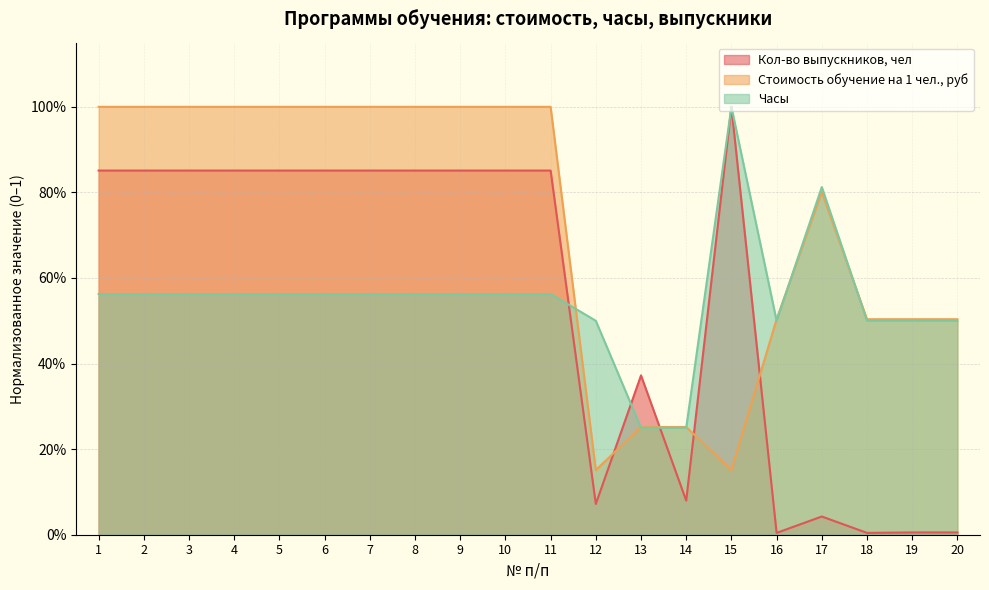

How many times do Стоимость обучение на 1 чел., руб and Кол-во выпускников, чел cross each other?

4